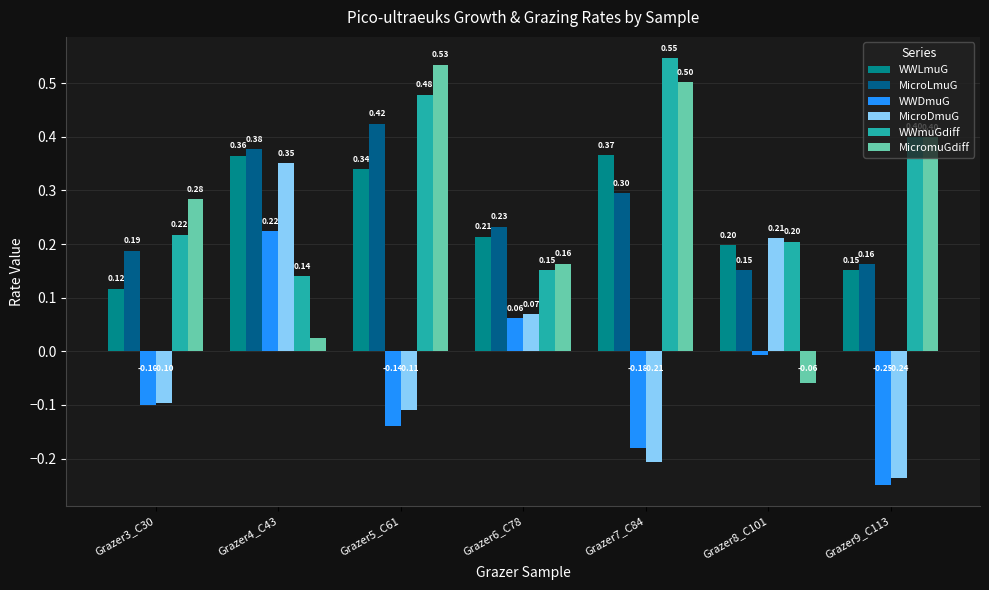

At which category is the sum across all series the highest?

Grazer5_C61